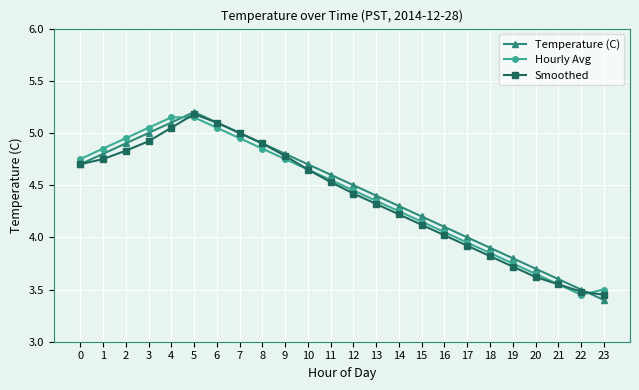

Is the value of Temperature (C) at 18 greater than the value of Smoothed at 15?

No